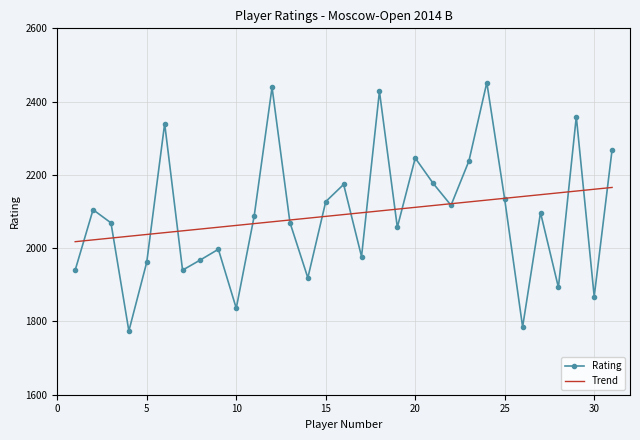

What is the minimum value shown in the chart?

1774.0